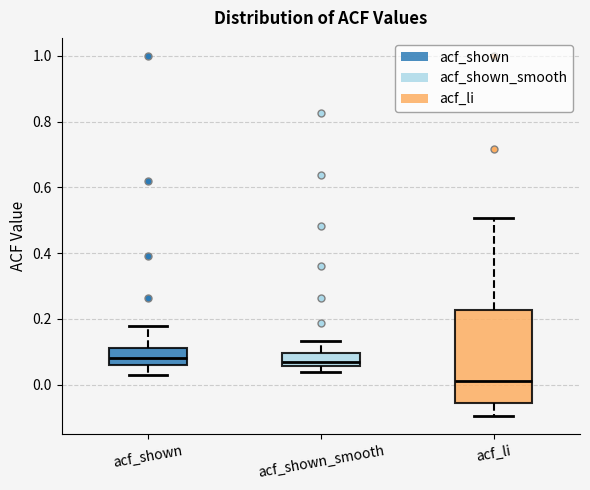

Reading left to right, read every box against the y-axis: the position of its median line, the range the box covers, and the ends of its whiskers. The values are not printed on the chart, so give them approximately, as read against the axis.

acf_shown: median 0.08, box 0.06 to 0.12, whiskers 0.02 to 0.18
acf_shown_smooth: median 0.06 (just above the box's lower edge), box 0.06 to 0.10, whiskers 0.04 to 0.14
acf_li: median 0.02, box -0.06 to 0.22, whiskers -0.10 to 0.50